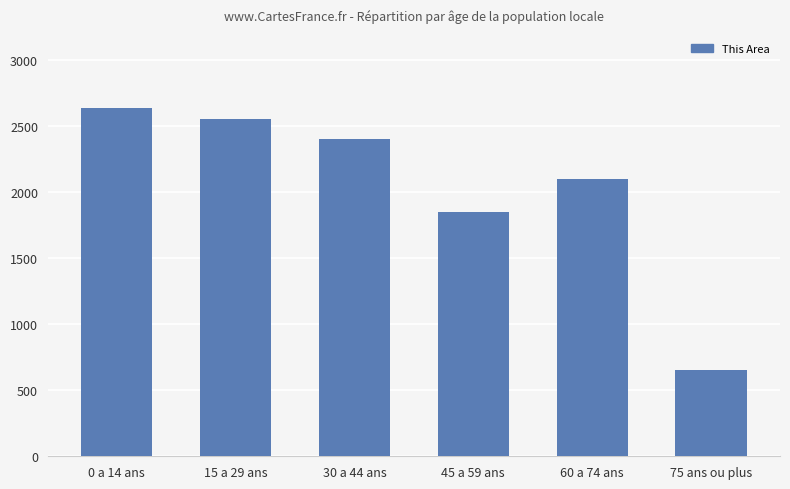

How many bars are there in total?

6